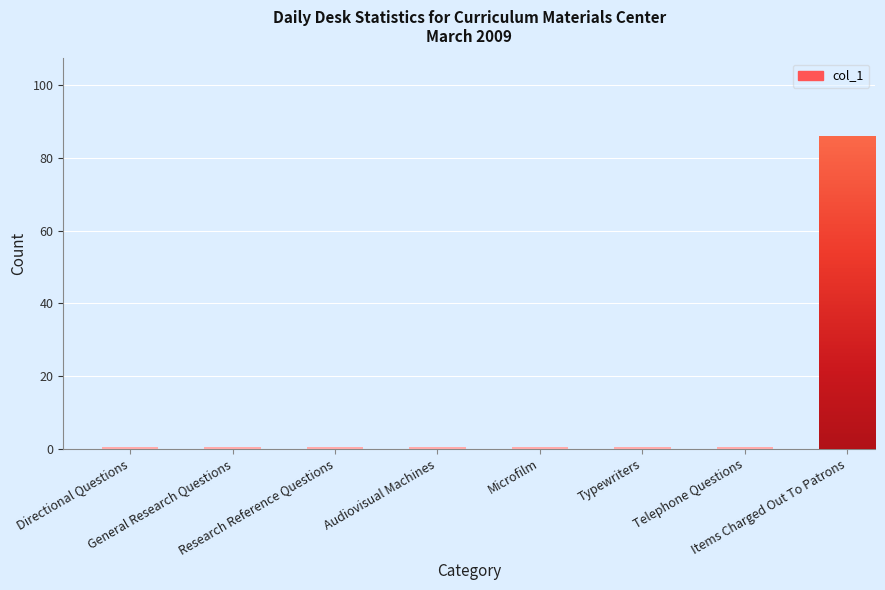

What is the difference between the maximum and minimum values?

86